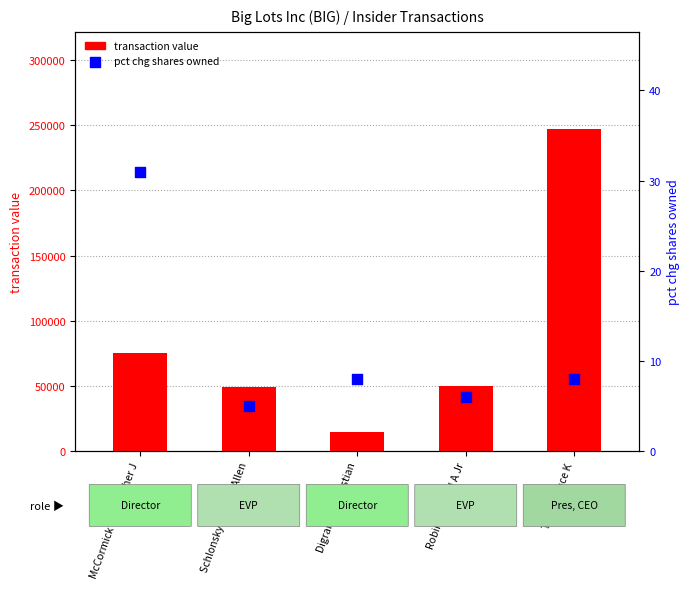

What are all the series names shown in the legend?

transaction value, pct chg shares owned